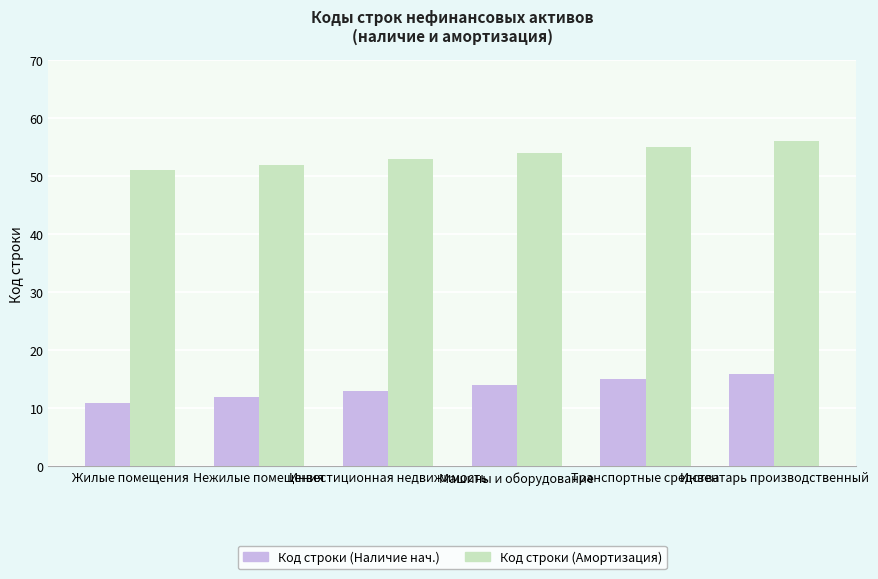

What is the difference between the highest and lowest values at Инвентарь производственный?

40